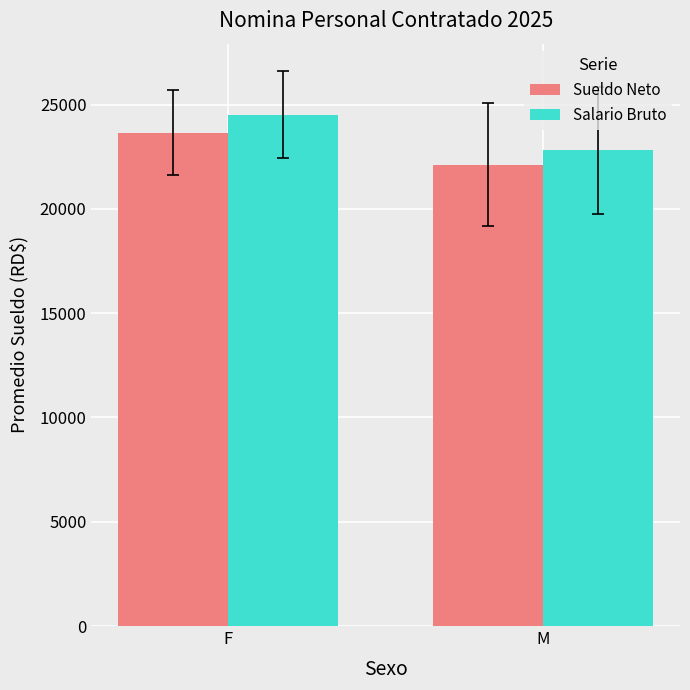

What is the value of the Sueldo Neto bar at the 1st from the left?

23658.5